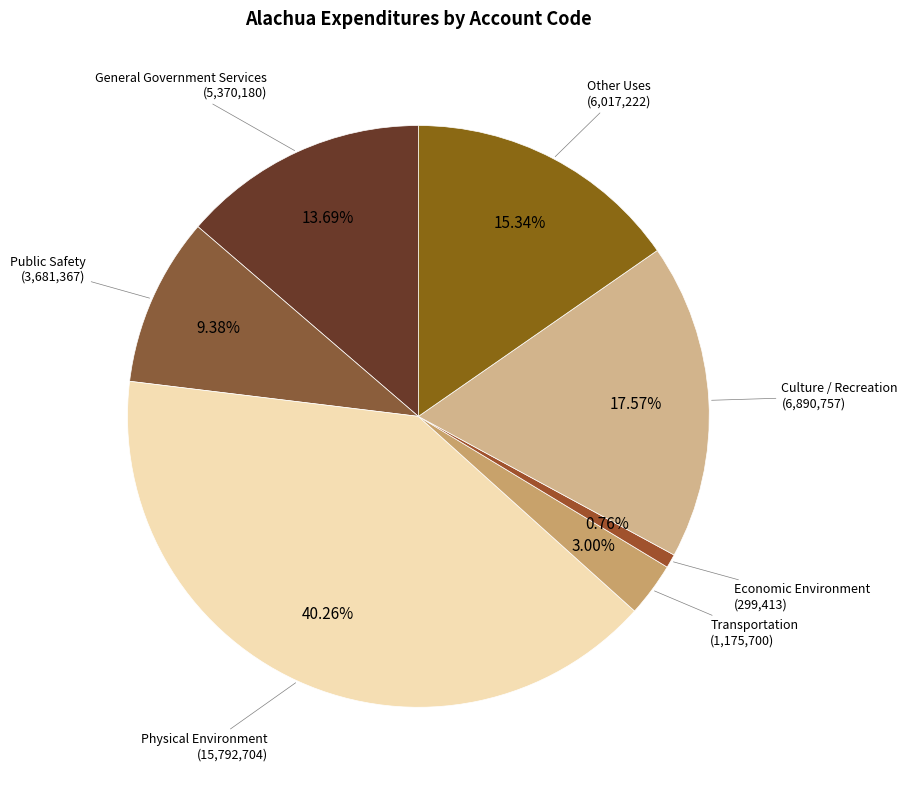

Count the number of slices in the pie.

7